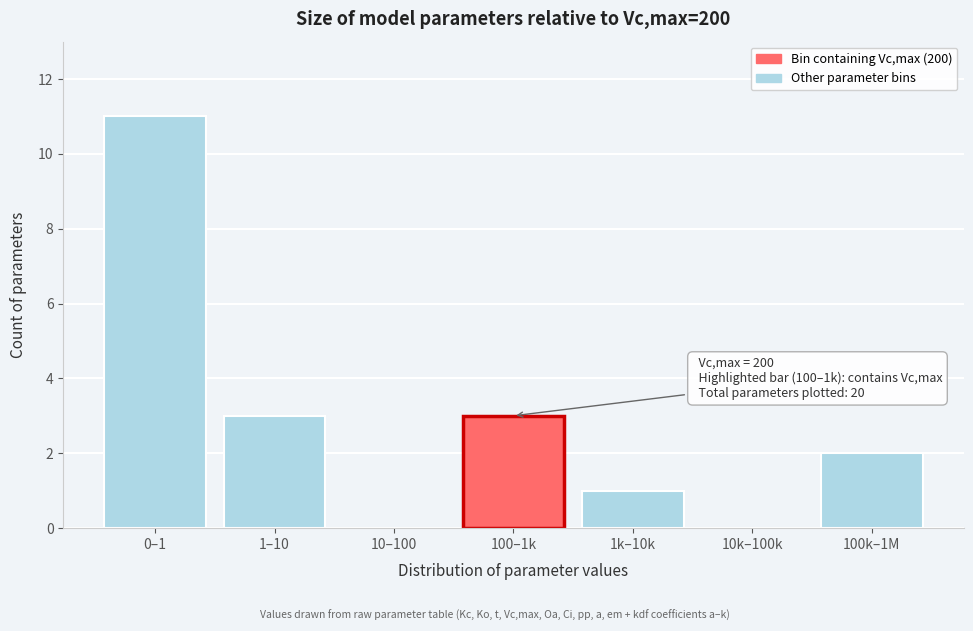

Reading left to right, list all the values displayed in this chart.

0–1=11	1–10=3	10–100=0	100–1k=3	1k–10k=1	10k–100k=0	100k–1M=2